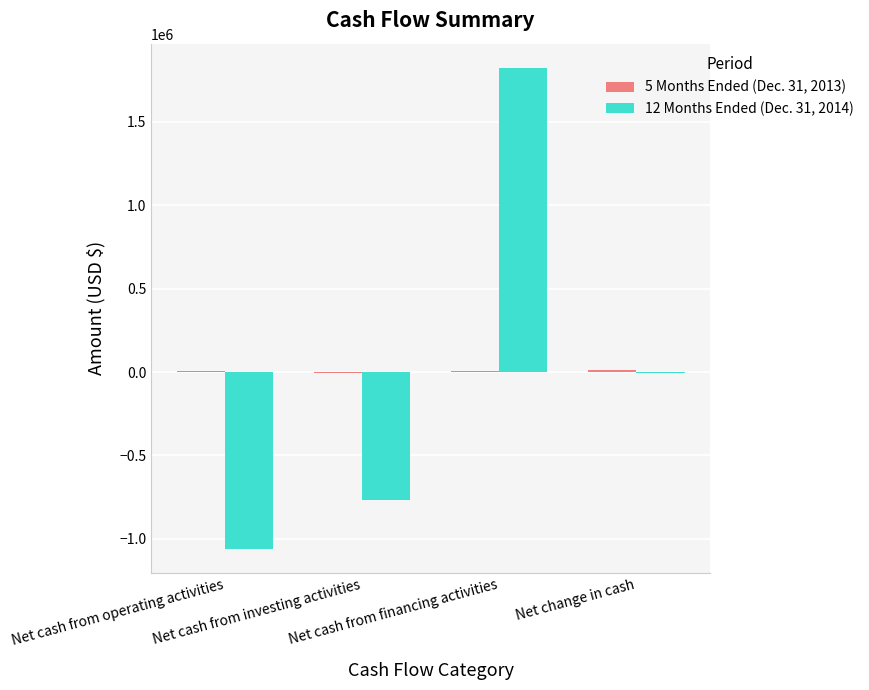

What is the greatest value displayed?

1823296